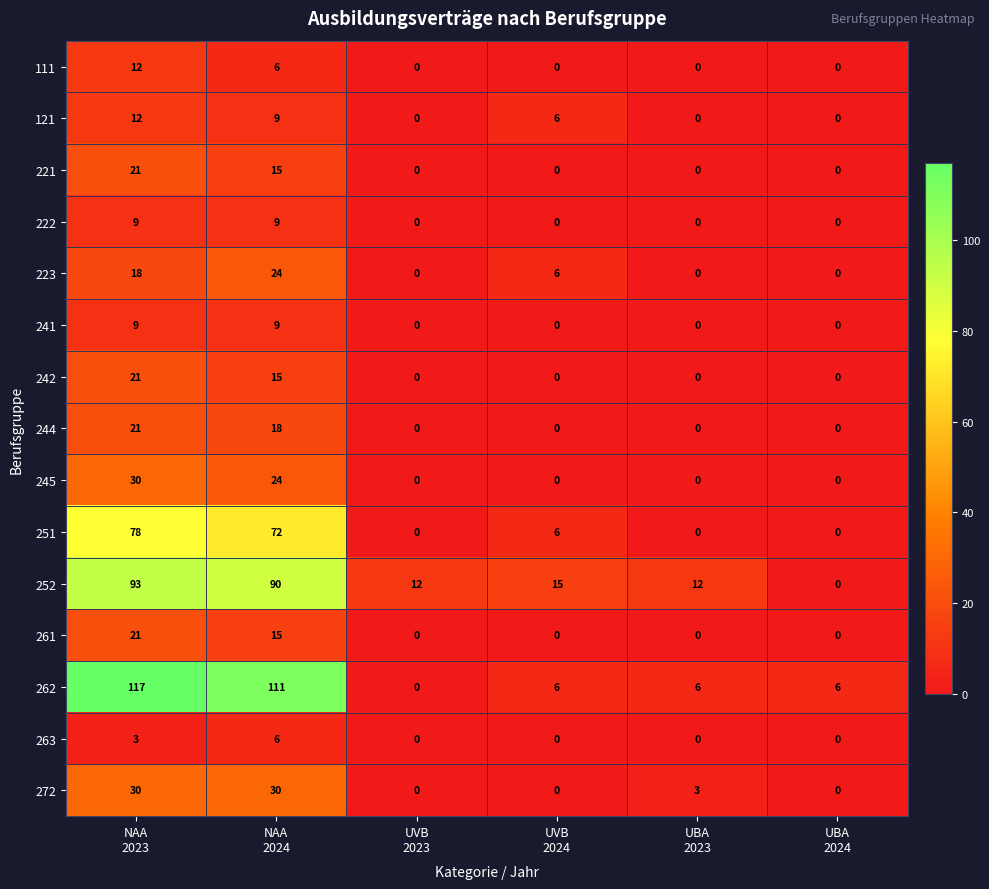

Which series has the largest total across all categories?

262